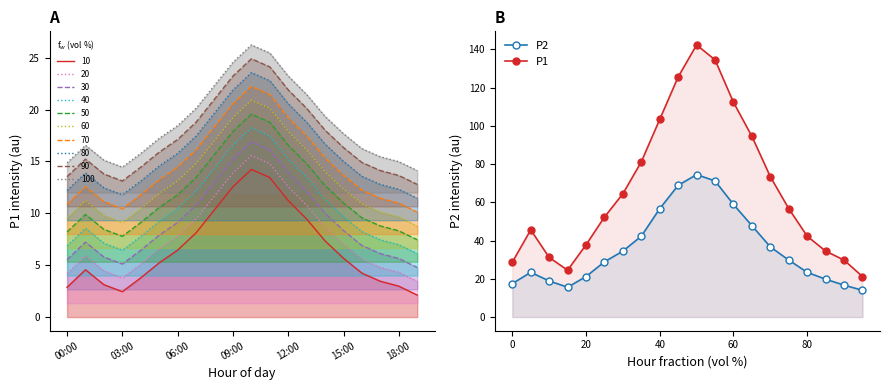

What is the difference between the highest and lowest values at 15:00?

18.8